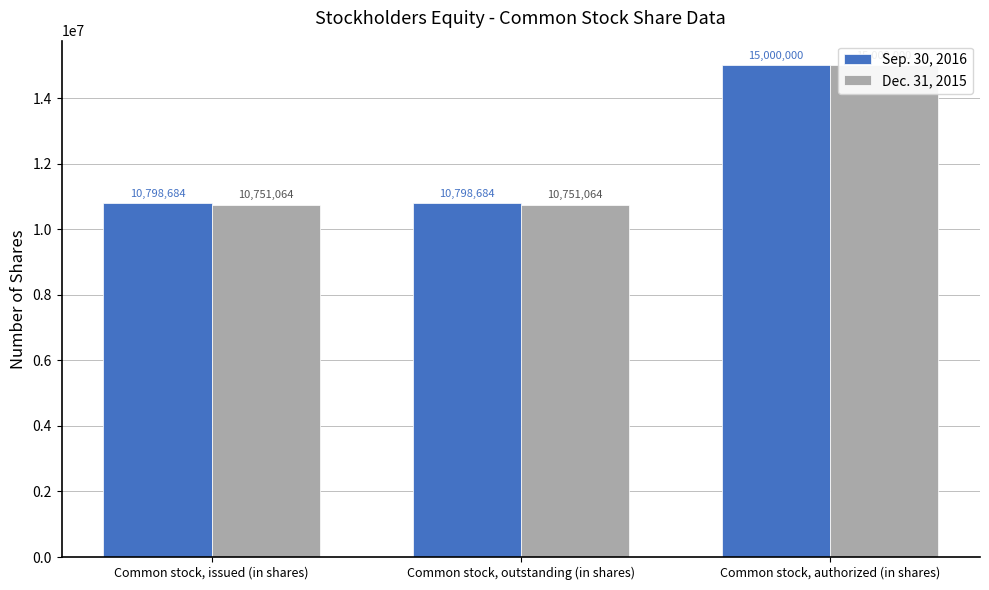

Count the Dec. 31, 2015 values in the range 10751064 to 15000000.

3